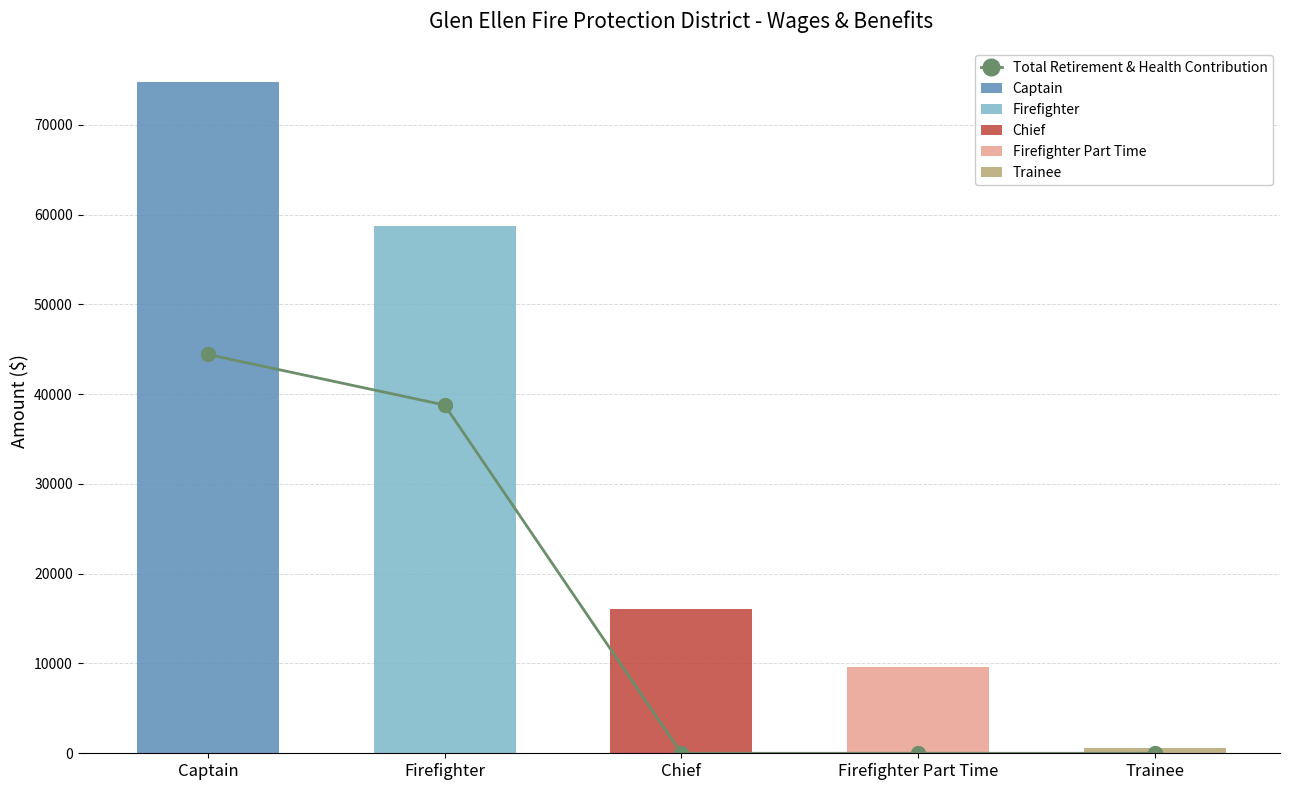

Rank the categories by value from lowest to highest.

Chief, Firefighter Part Time, Trainee, Firefighter, Captain